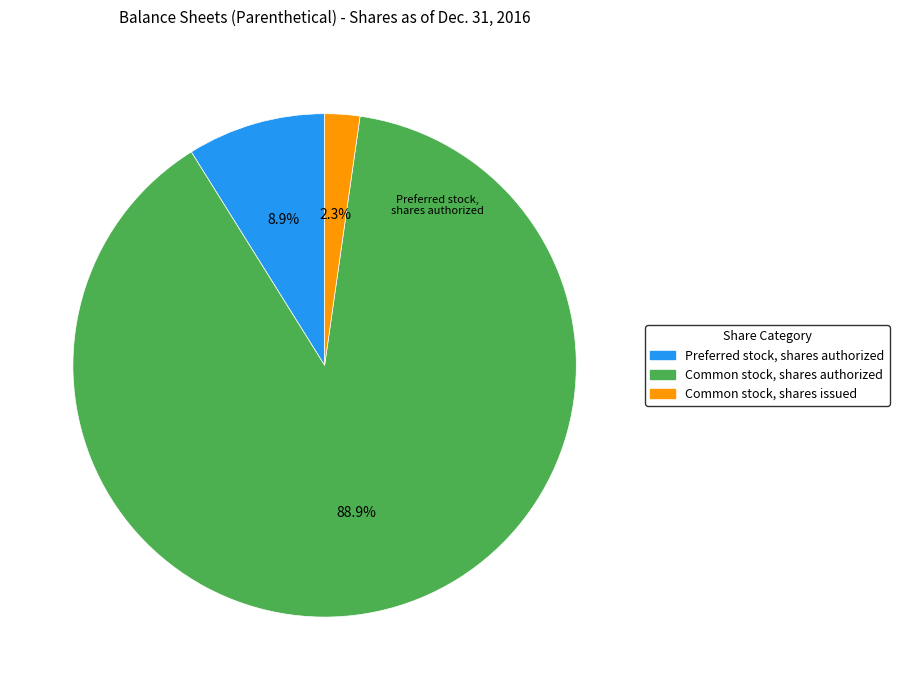

Rank the categories by value from lowest to highest.

Common stock, shares issued, Preferred stock, shares authorized, Common stock, shares authorized